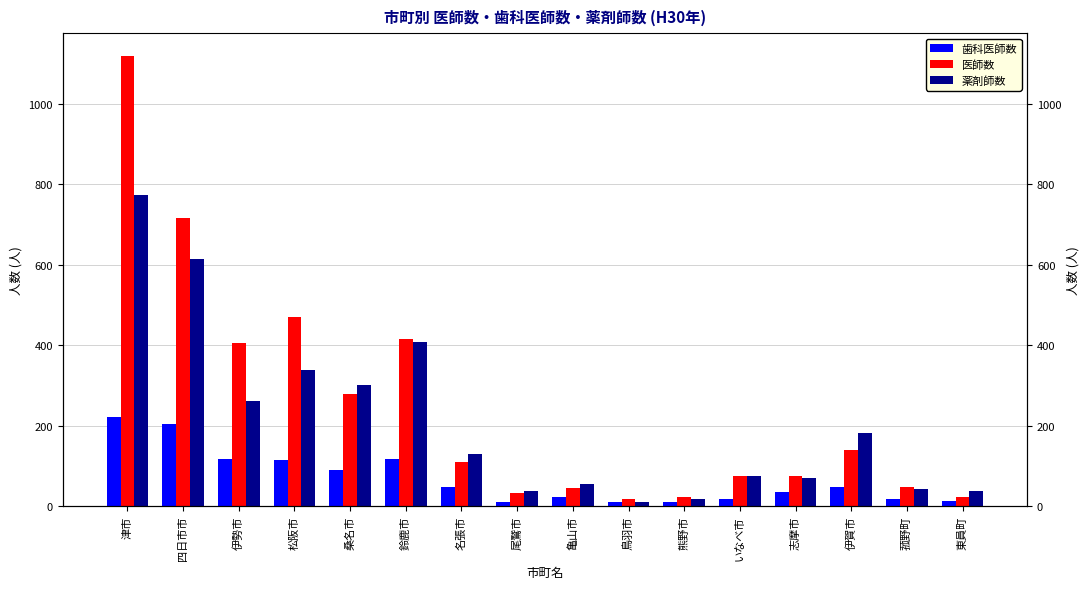

Which series has the largest total across all categories?

医師数